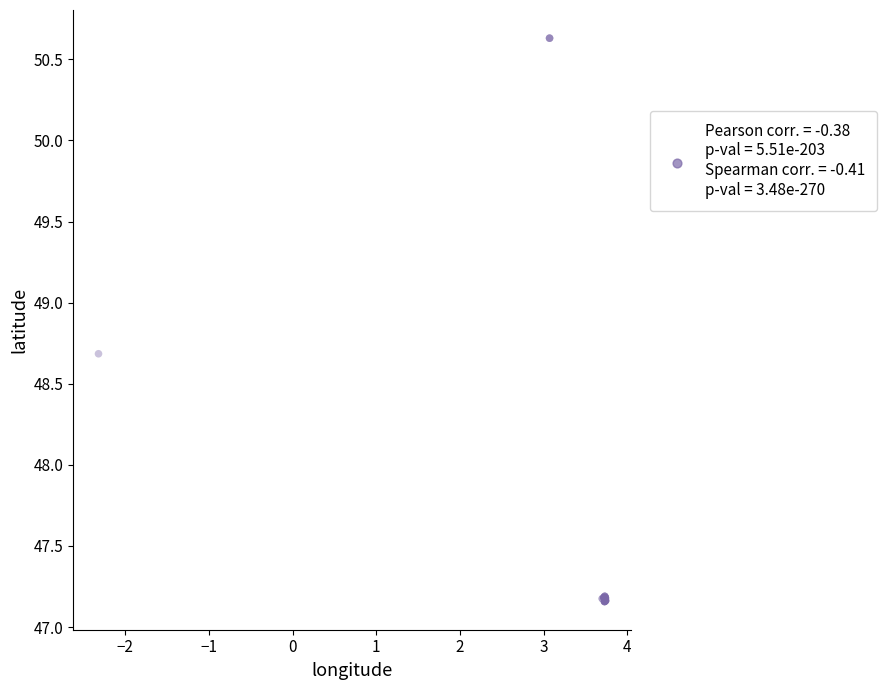

What Y value in the scatter plot is closest to 48?

48.7